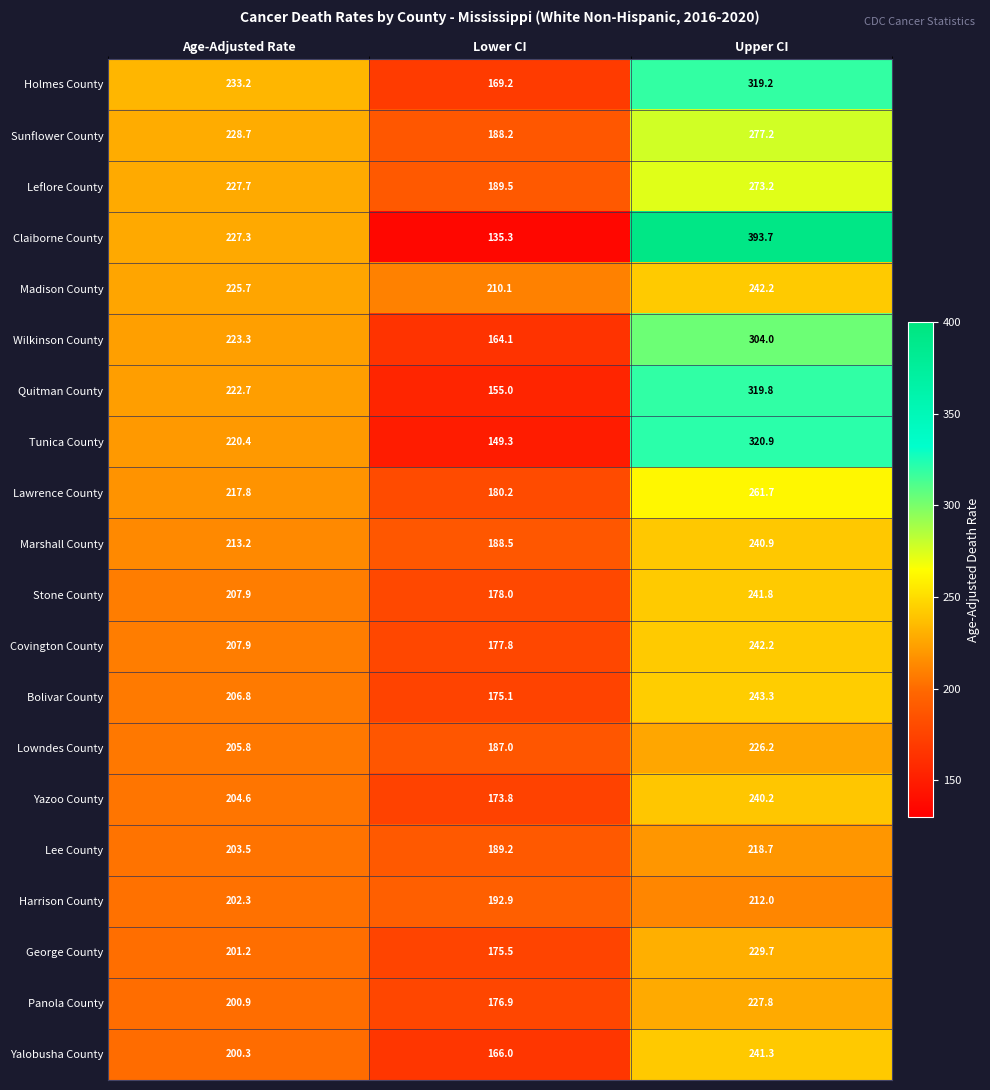

What is the sum of the Lee County values at Upper CI and Lower CI?

407.9